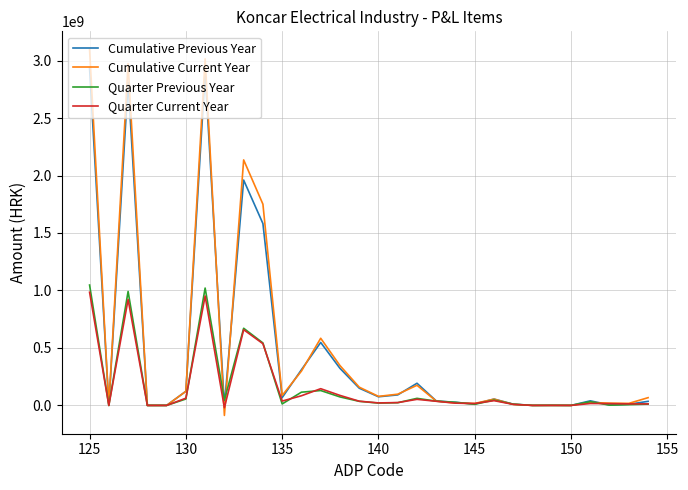

Count the number of categories in the chart.

30